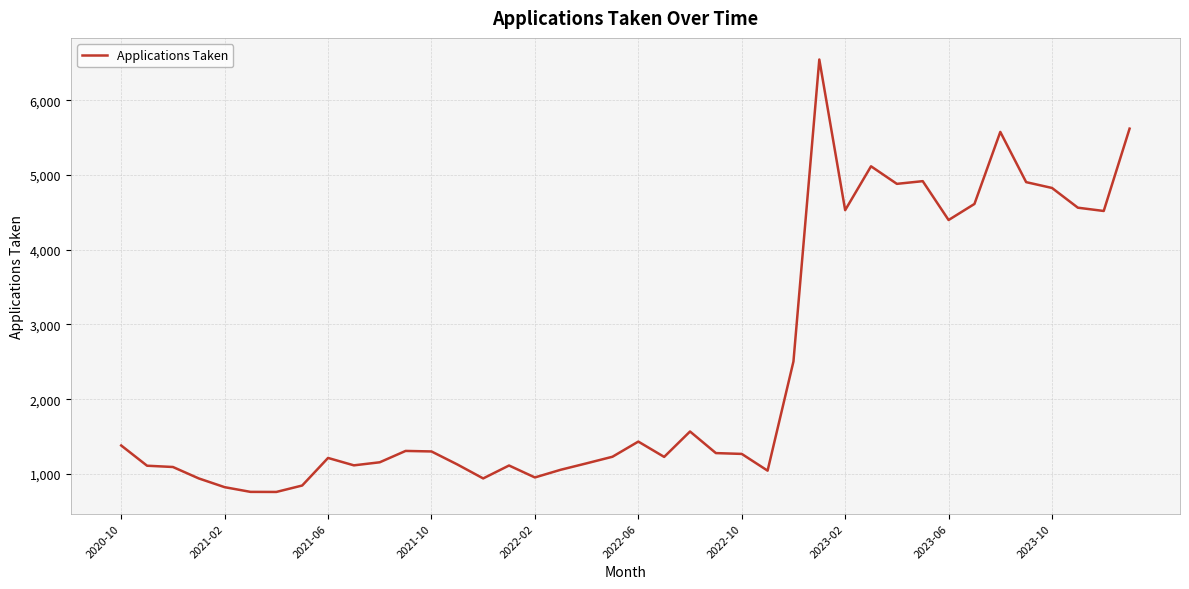

What is the difference between the maximum and minimum values?

5787